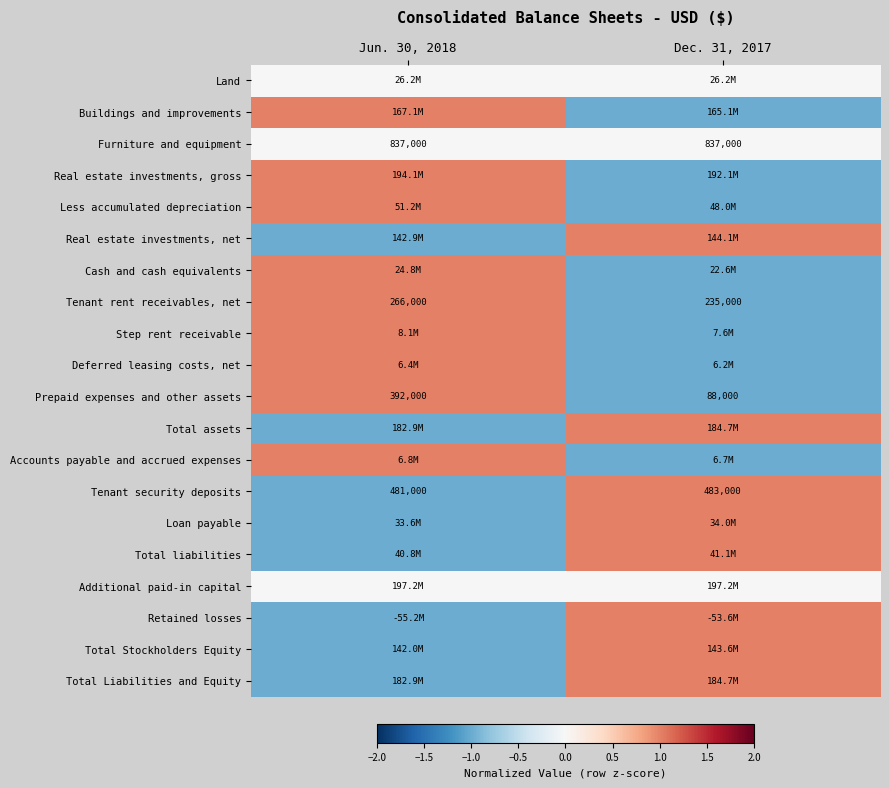

Which has a higher value, Jun. 30, 2018 or Dec. 31, 2017?

Jun. 30, 2018